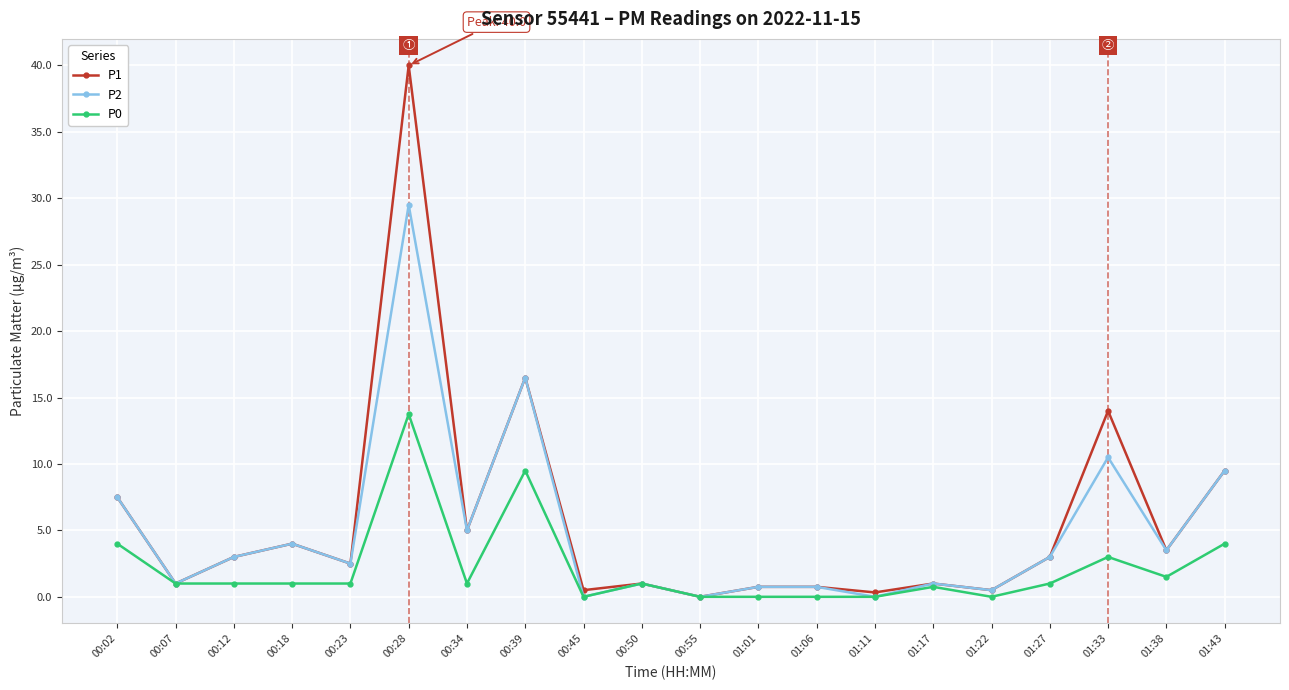

True or false: P2 has more than 2 points higher than both neighbors.

True